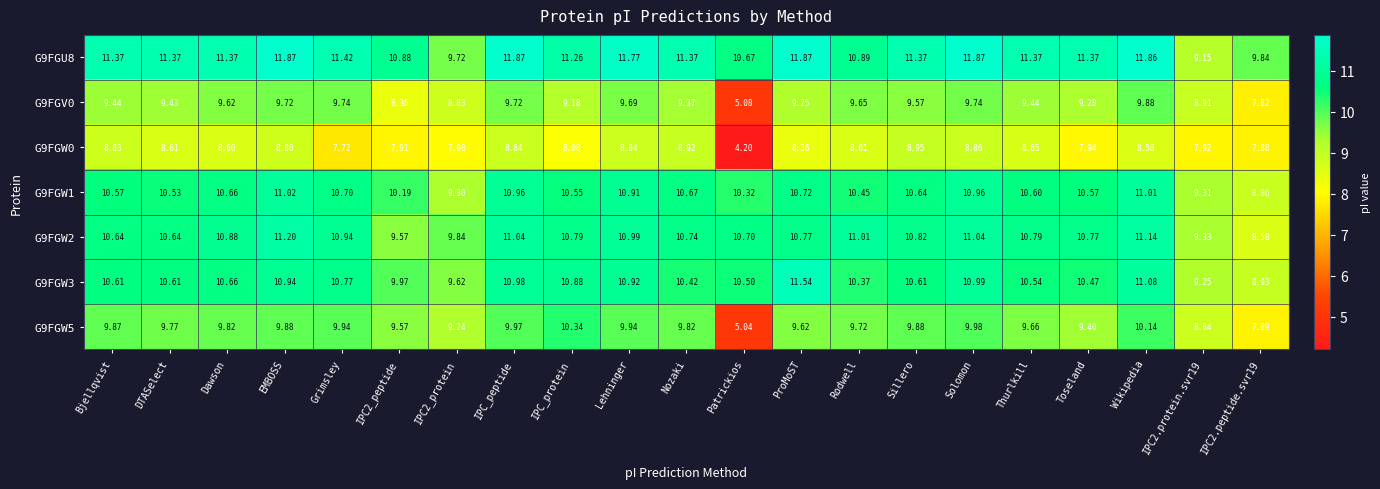

Rank the series at IPC2.protein.svr19 from highest to lowest value.

G9FGW2, G9FGW1, G9FGW3, G9FGU8, G9FGV0, G9FGW5, G9FGW0